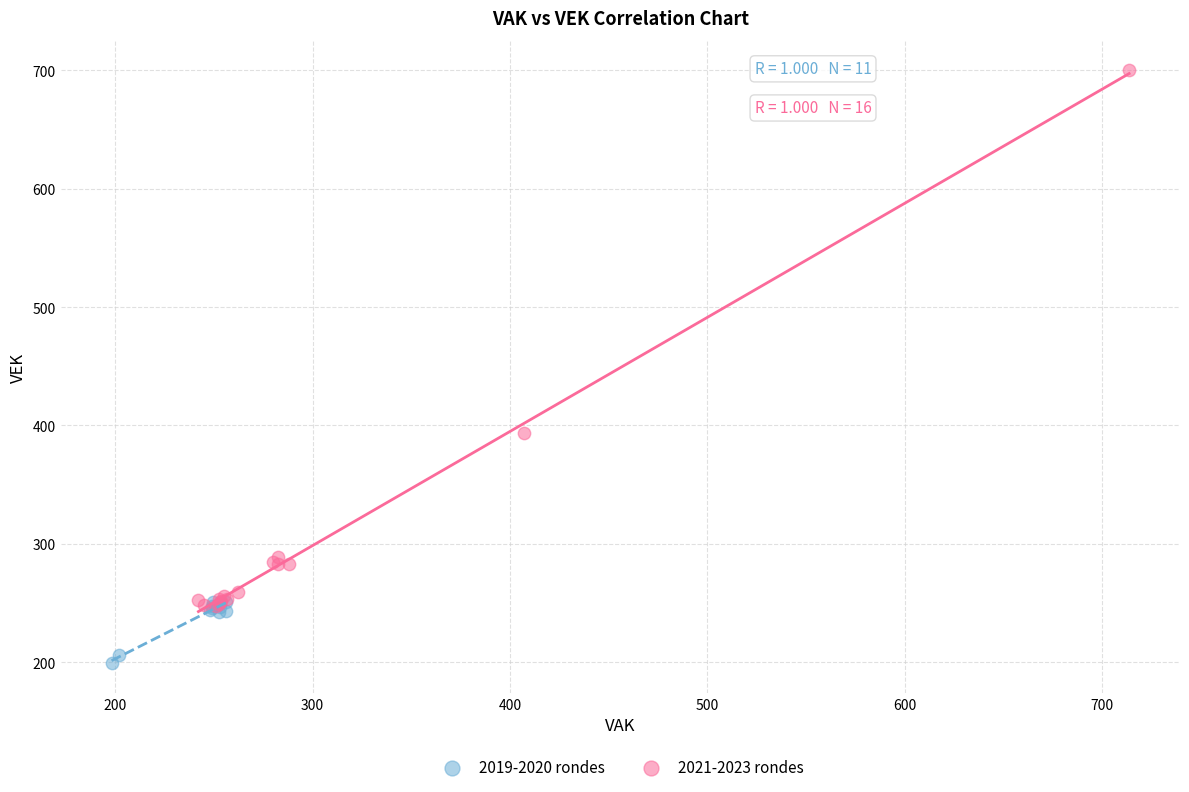

Which series contains the highest Y value?

2021-2023 rondes